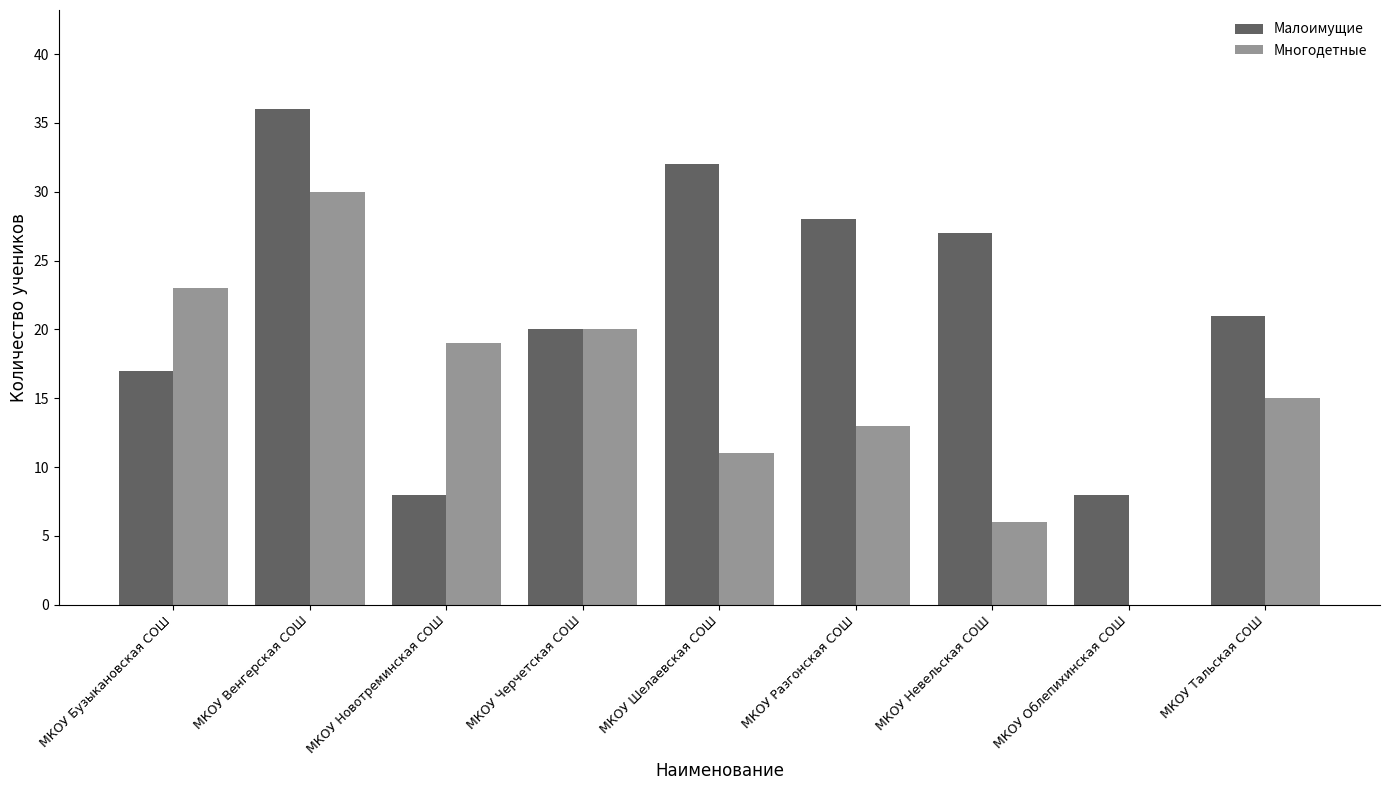

Which series has the largest total across all categories?

Малоимущие